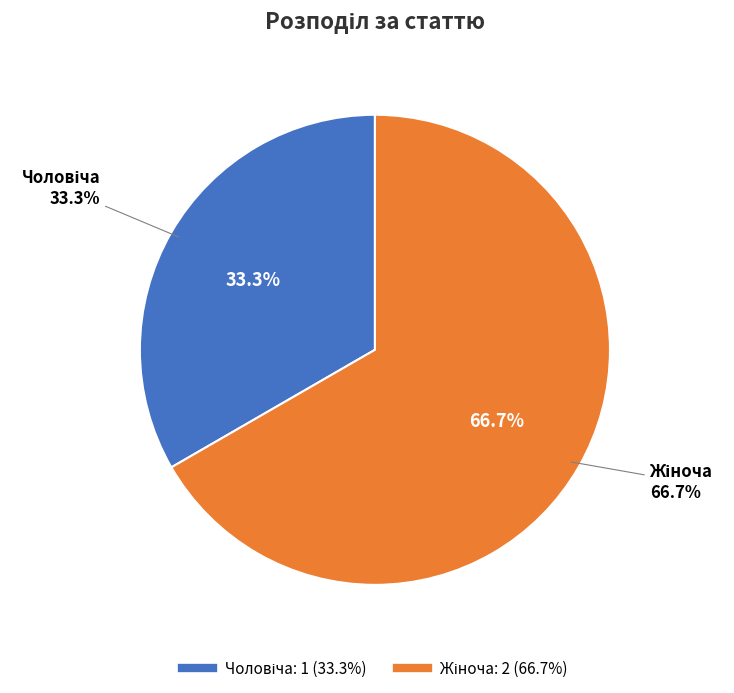

How many segments does this pie chart have?

2